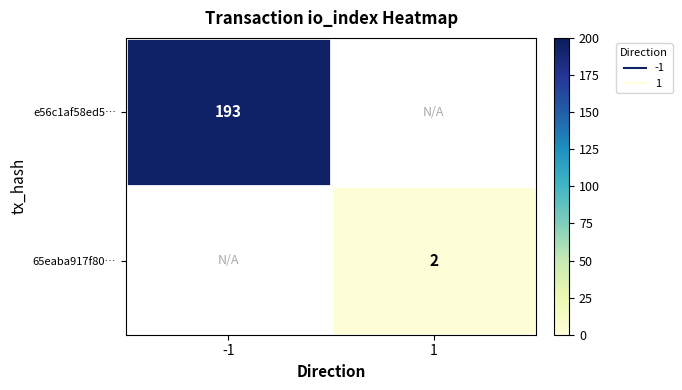

Is it true that 65eaba917f80… equals 2.0 at 1?

True